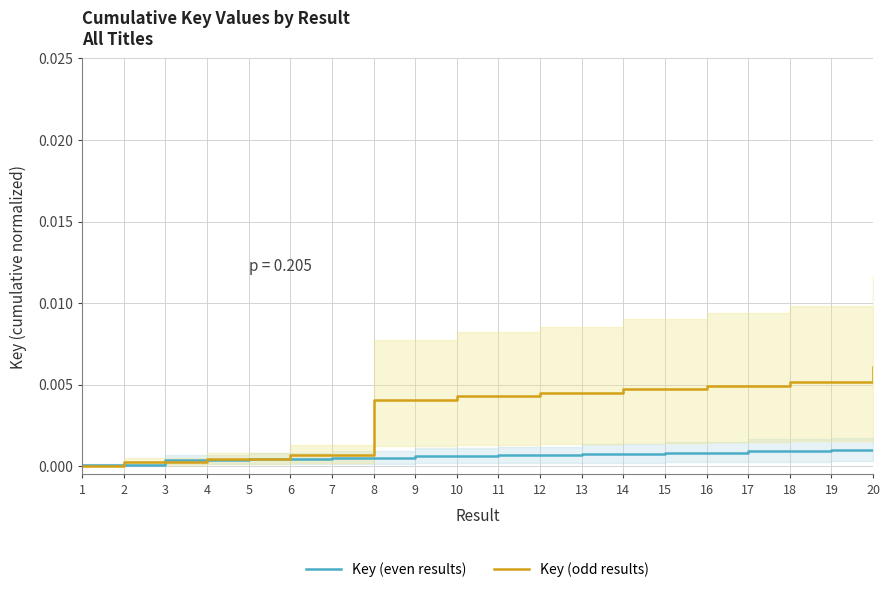

At which label does Key (odd results) reach its peak?

20